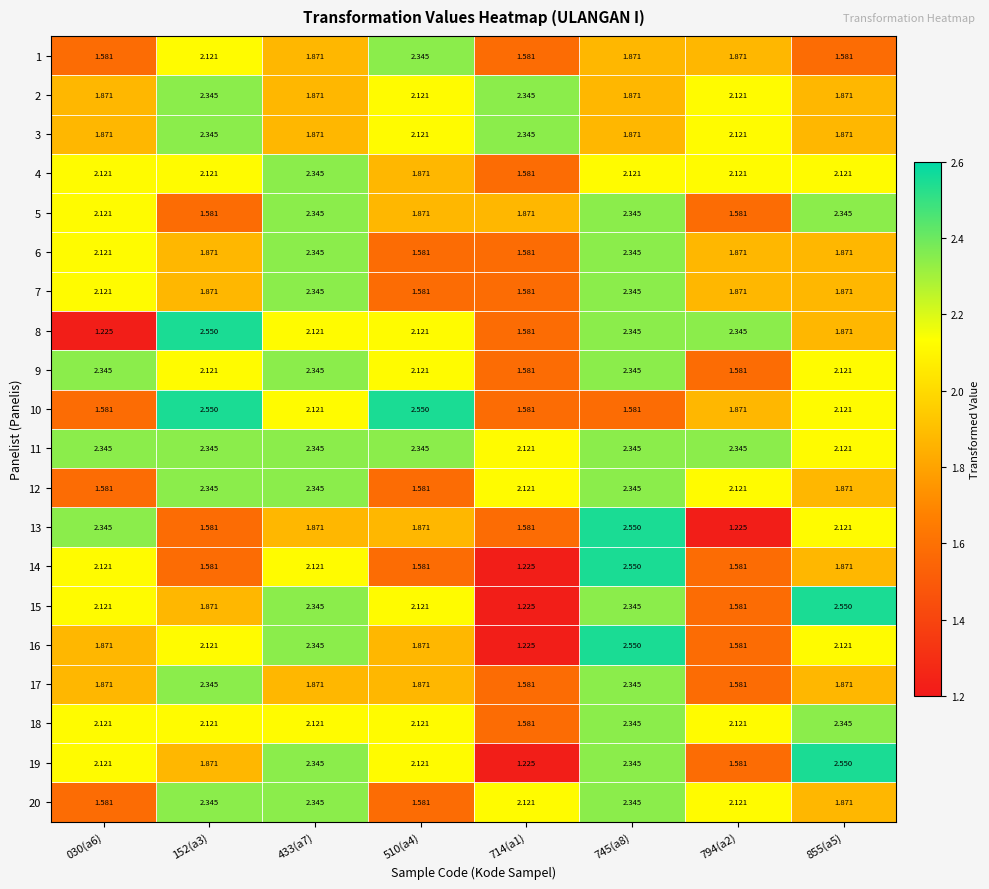

Is the value of 9 at 152(a3) greater than the value of 11 at 030(a6)?

No